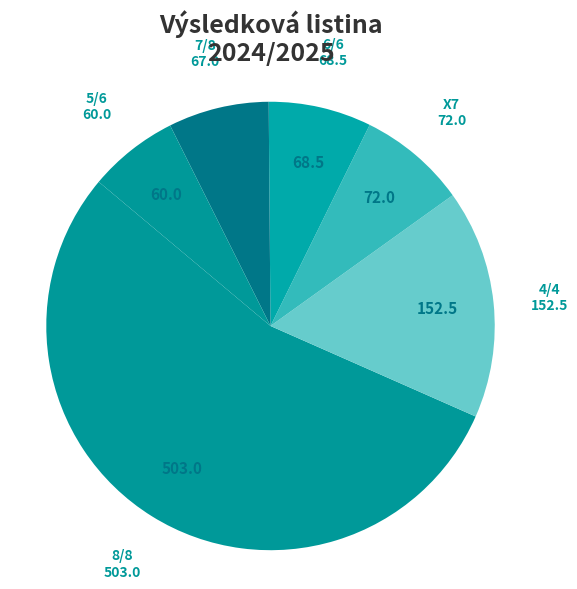

Is there a majority slice in this chart?

Yes